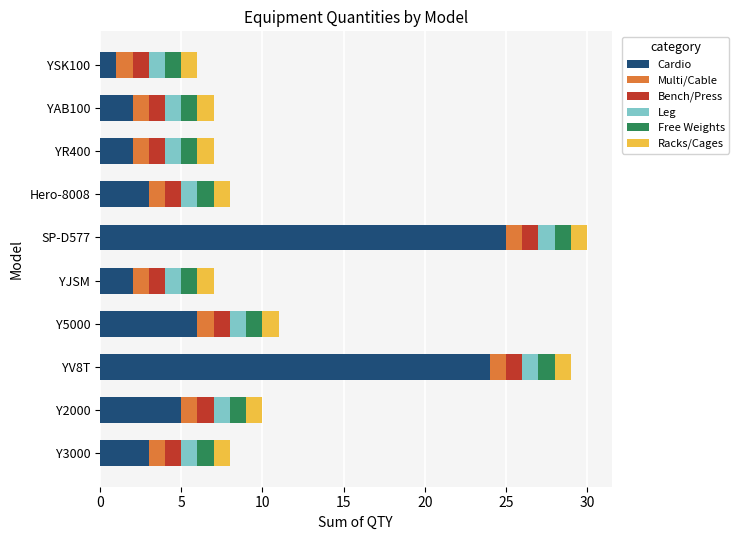

What are all the series names shown in the legend?

Cardio, Multi/Cable, Bench/Press, Leg, Free Weights, Racks/Cages